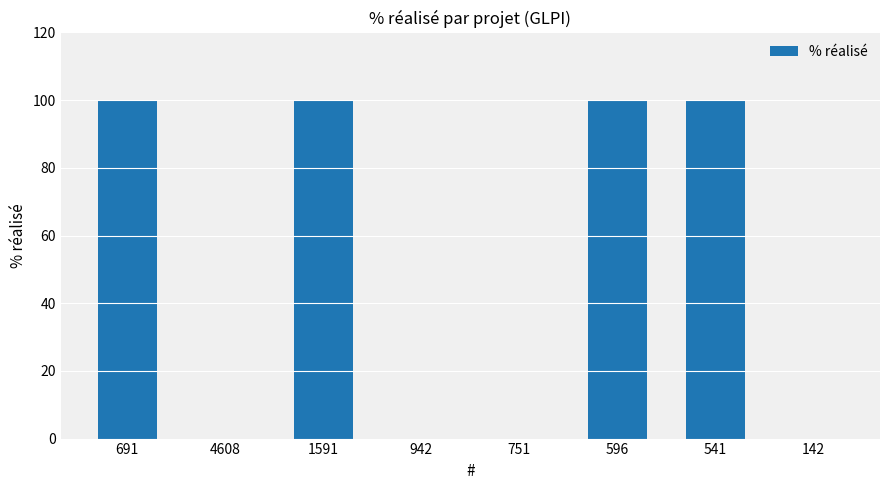

Count the number of data series in this chart.

1